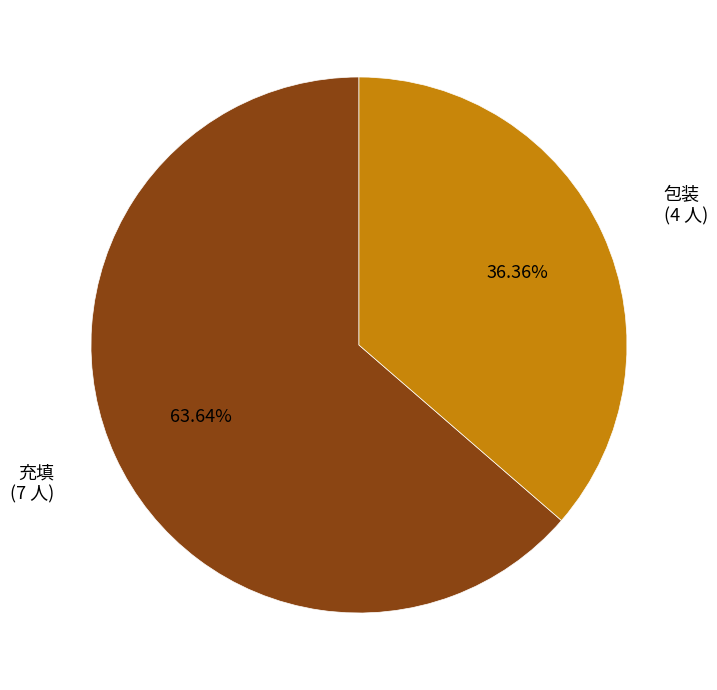

How many segments does this pie chart have?

2